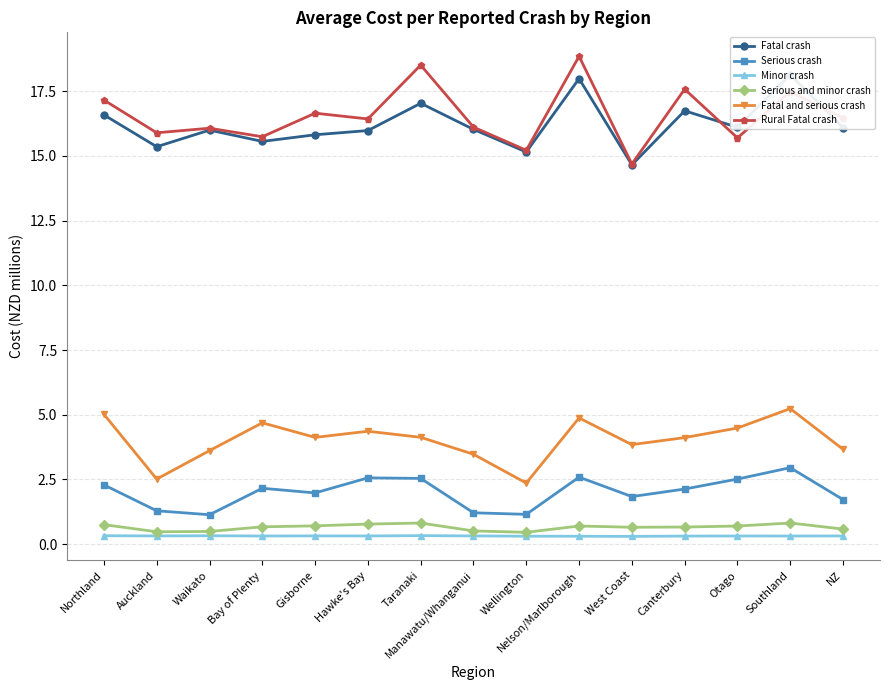

What position from the right is Waikato?

13